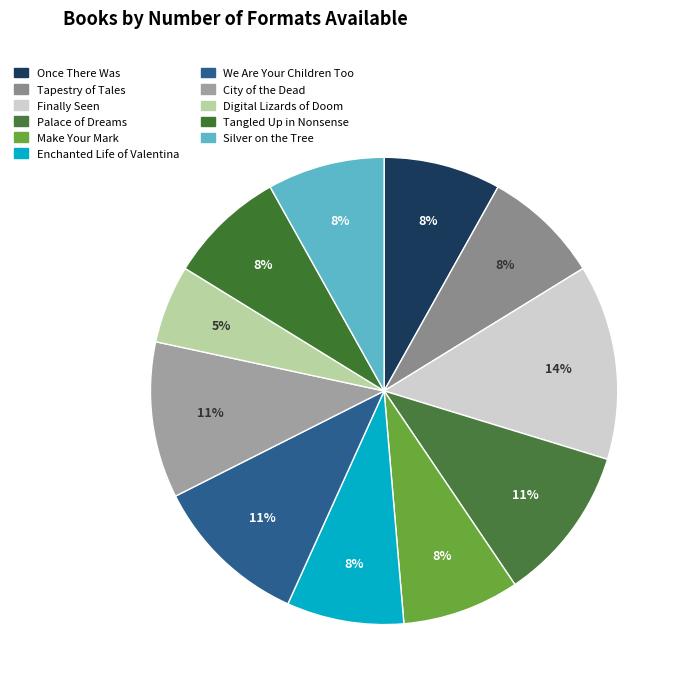

How much of the chart is everything except Palace of Dreams?

89.2%